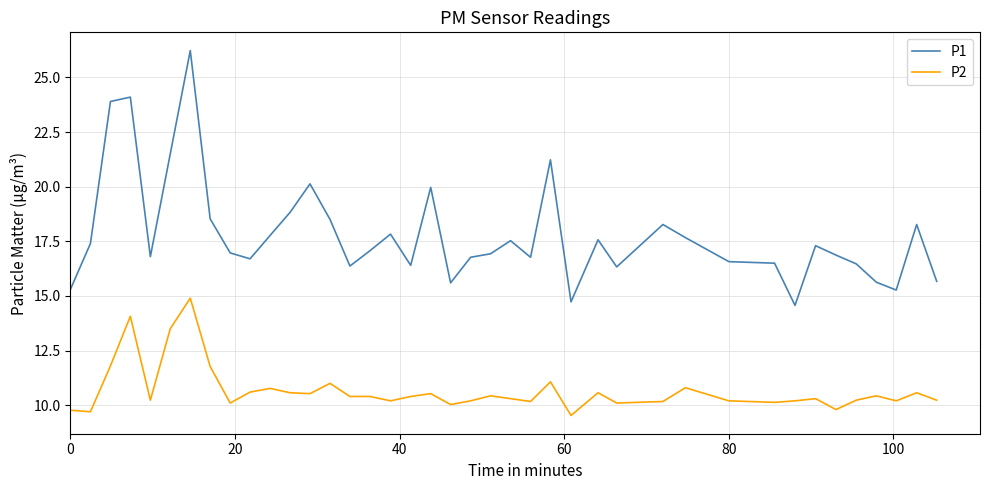

What is the difference between the maximum and minimum values in the P1 series?

11.7